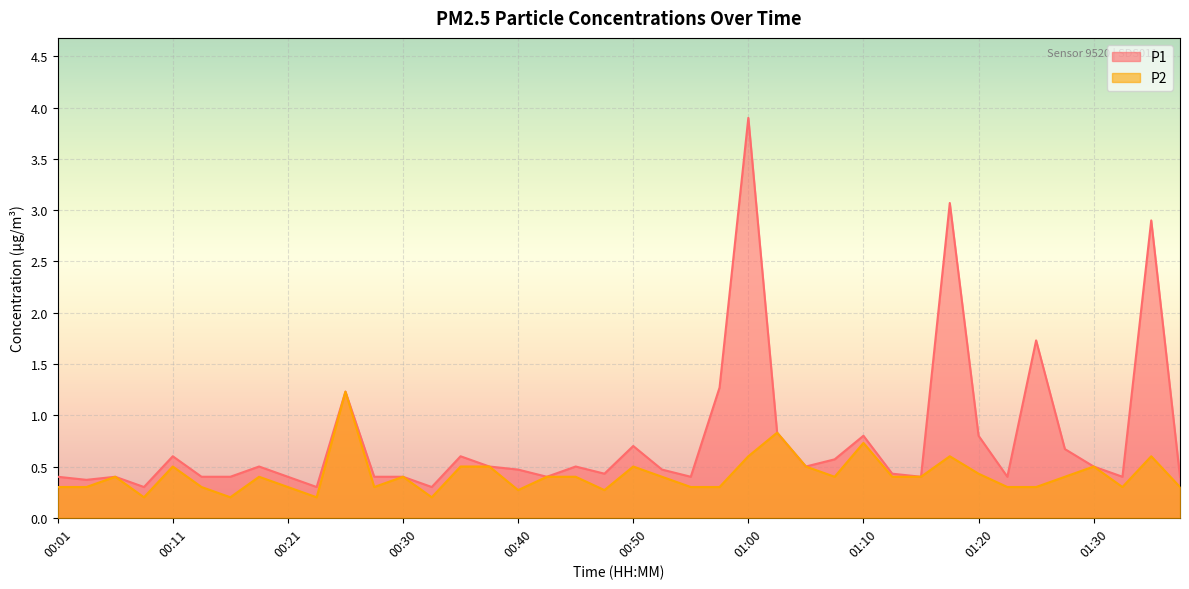

What position from the right is 00:03?

39